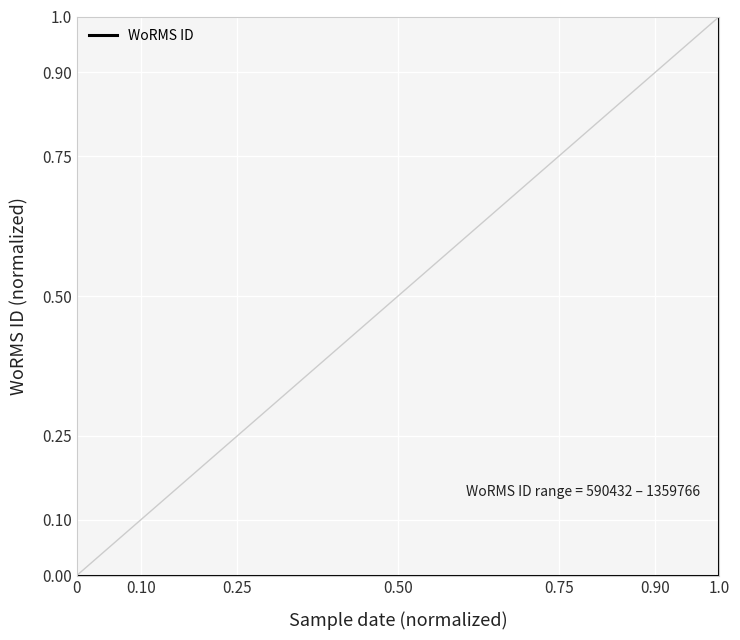

What is the maximum value shown in the chart?

1.0